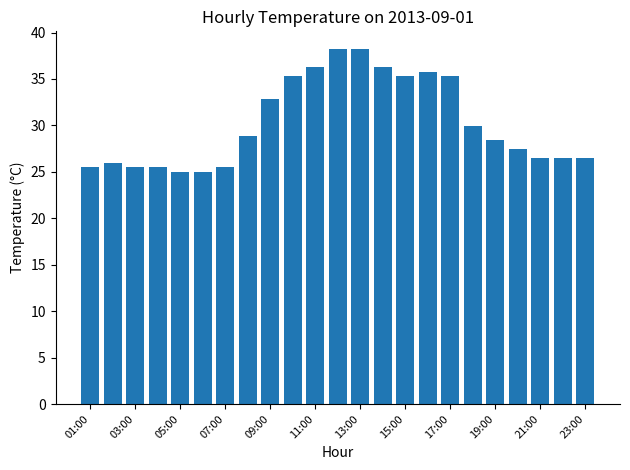

What is the greatest value displayed?

38.2